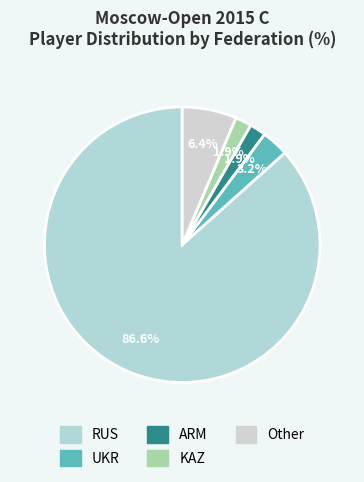

Is Other the majority of the pie?

No